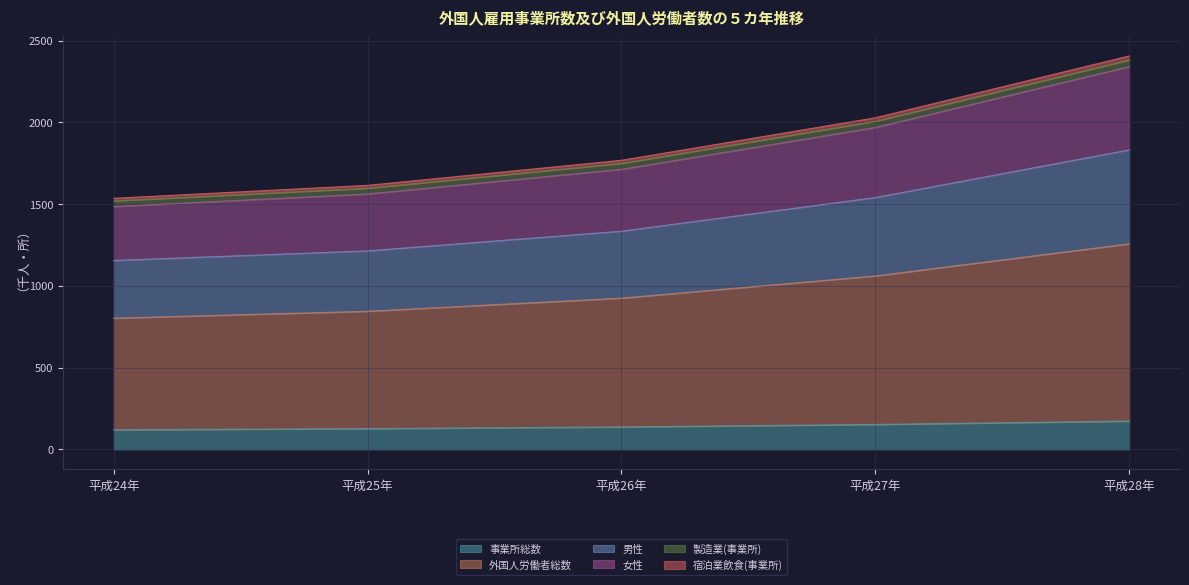

What is the label of the 3rd point from the right?

平成26年